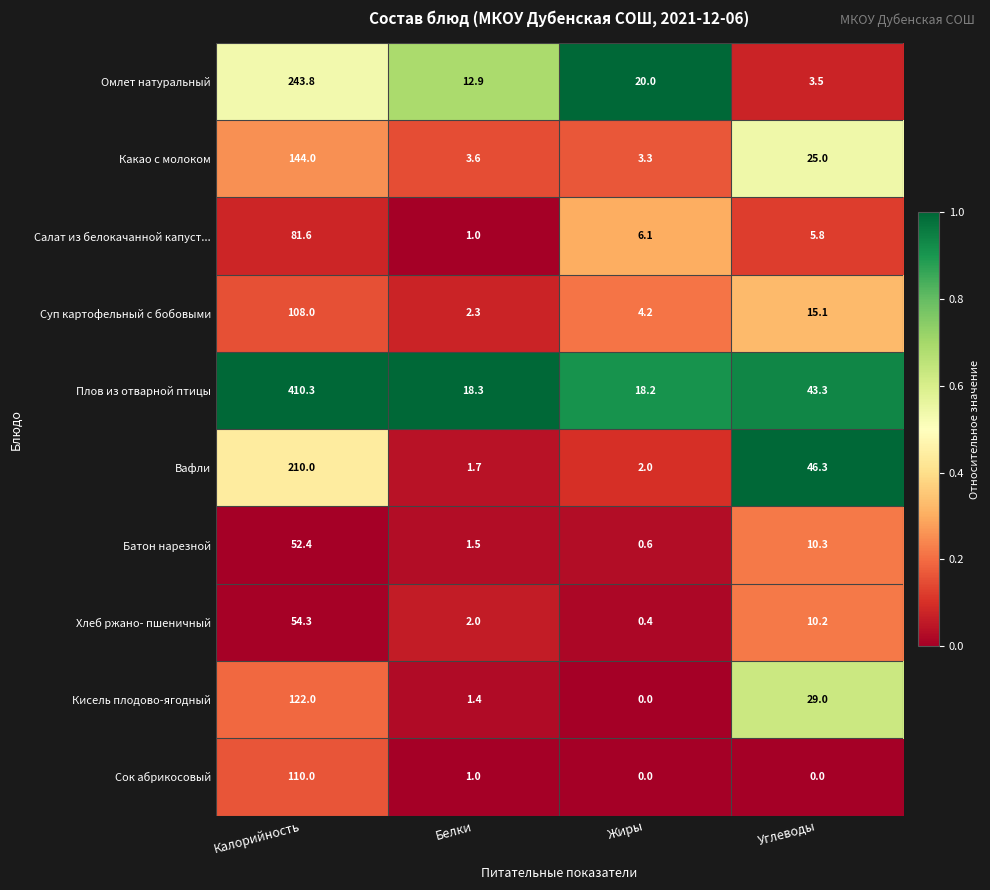

Between Калорийность and Жиры, which series saw the biggest shift?

Плов из отварной птицы